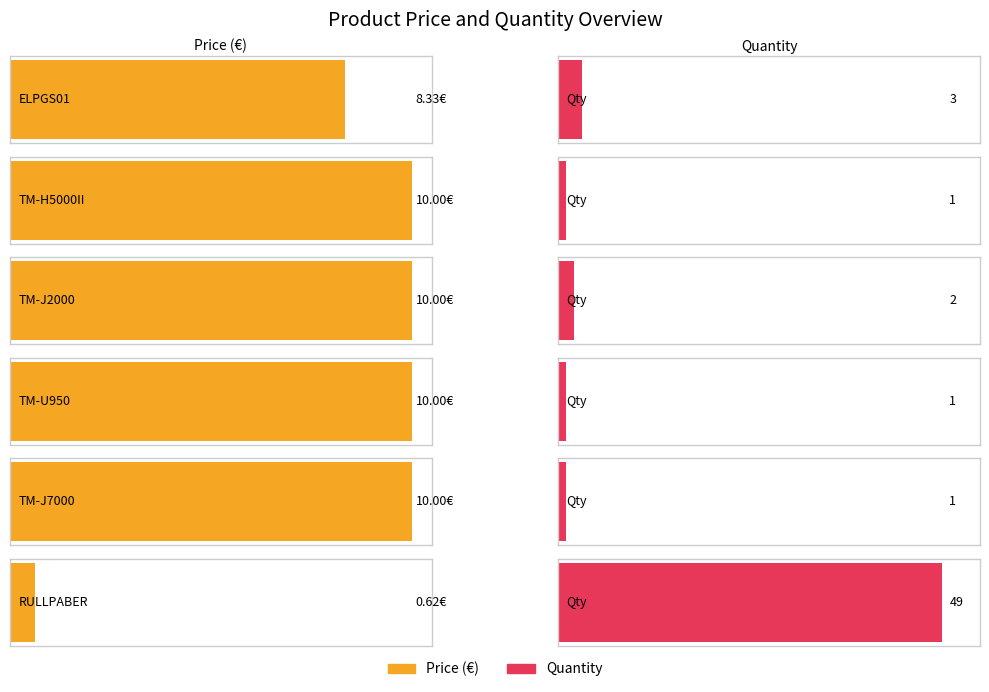

Approximately how many times larger is the value at TM-J2000 compared to ELPGS01?

1.2